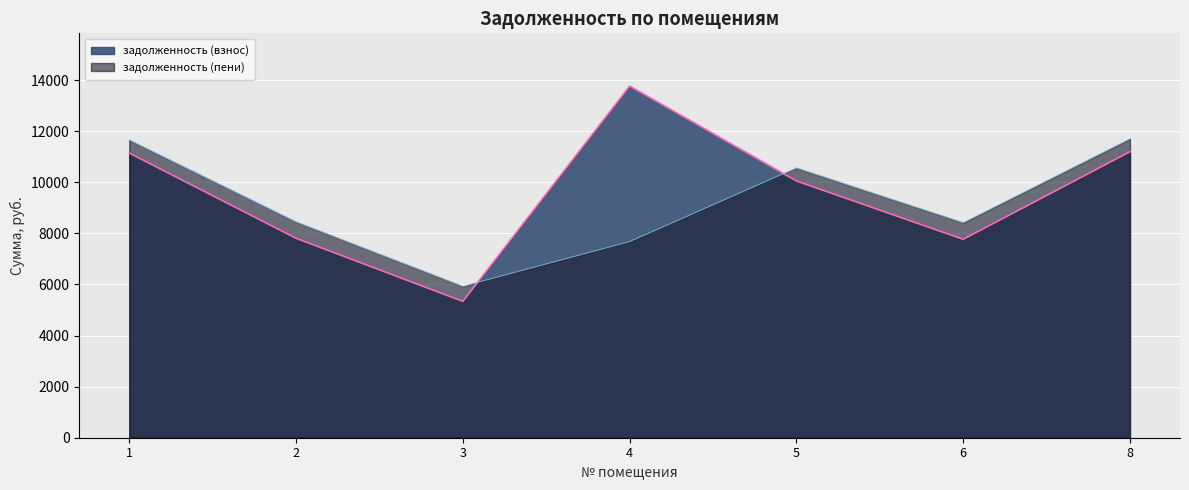

The value of задолженность (пени) at 4 is 7674.9. True or false?

True